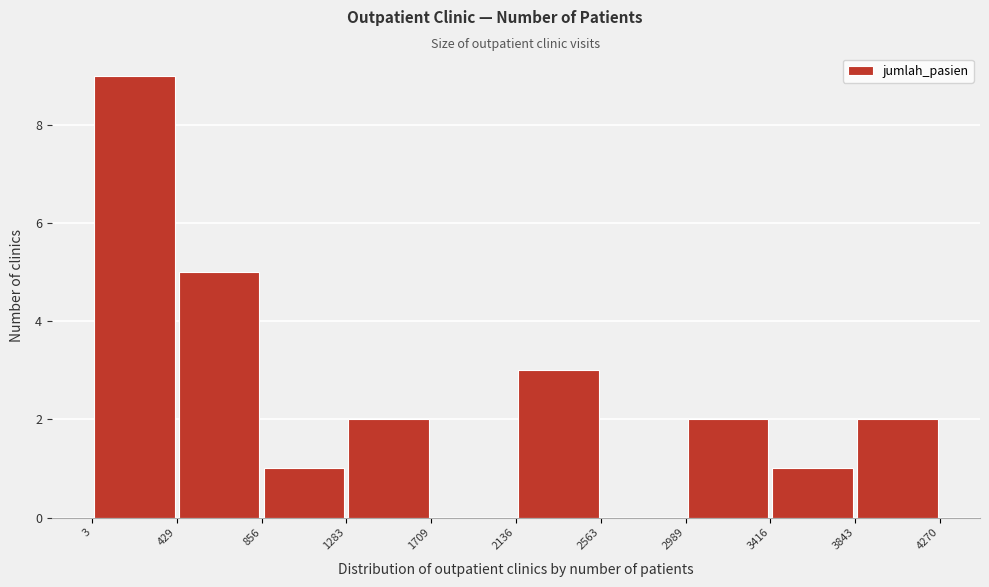

How tall is the bar that spans 856 to 1283 on the x-axis? The values are not printed on the chart, so give them approximately, as read against the axis.

1